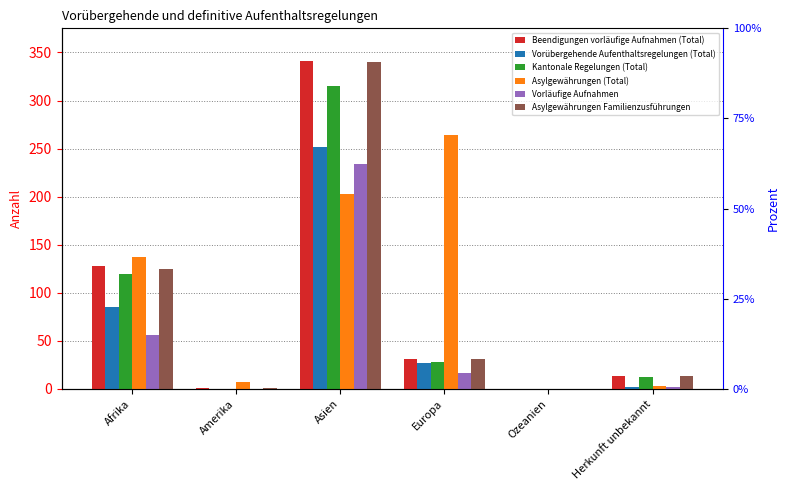

Which series has the largest total across all categories?

Asylgewährungen (Total)